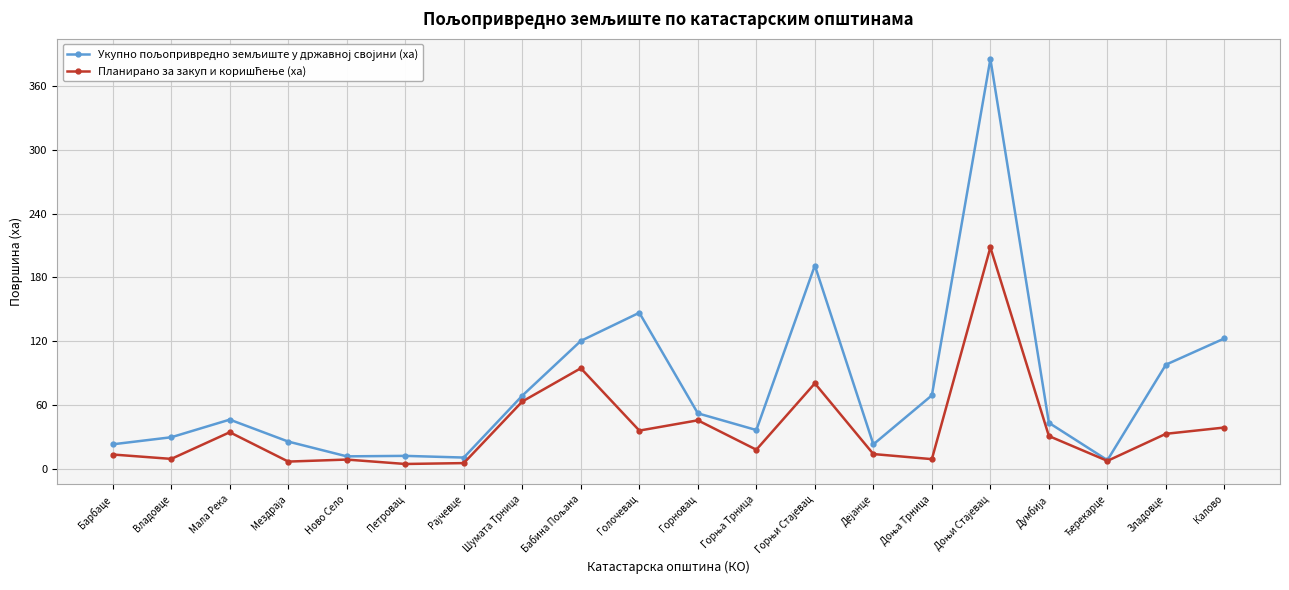

What is the maximum value shown in the chart?

385.7